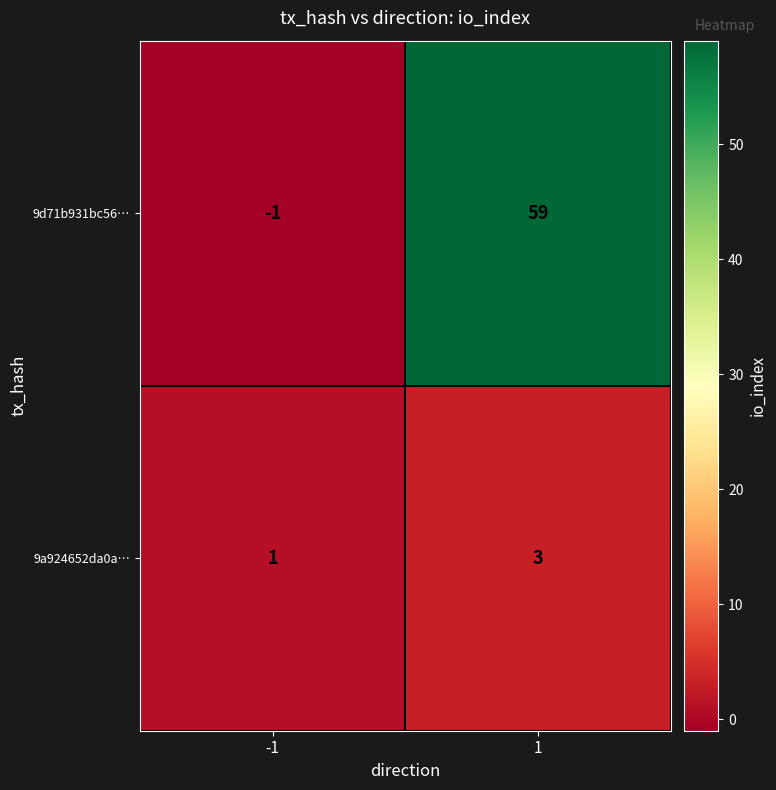

What is the greatest value displayed?

59